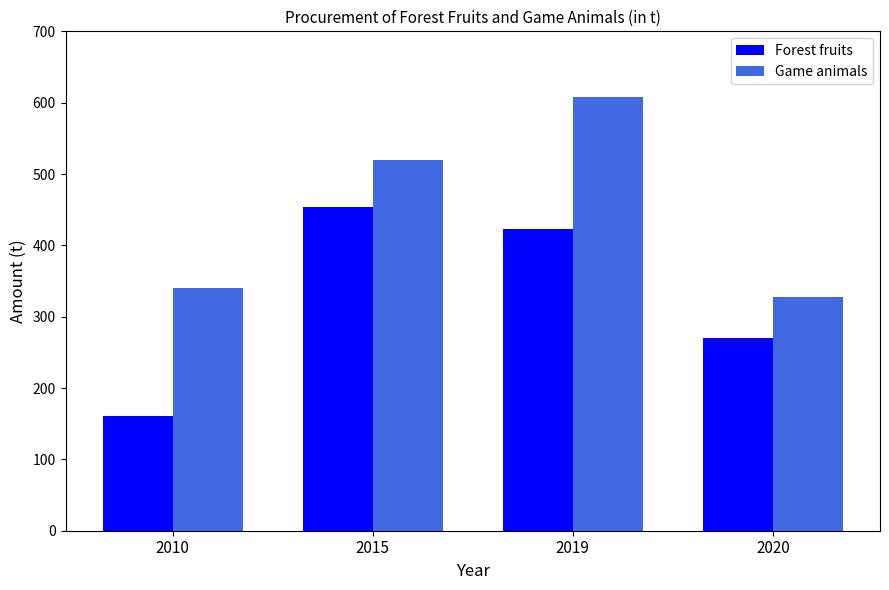

Is the value of Forest fruits at 2010 greater than the value of Game animals at 2019?

No